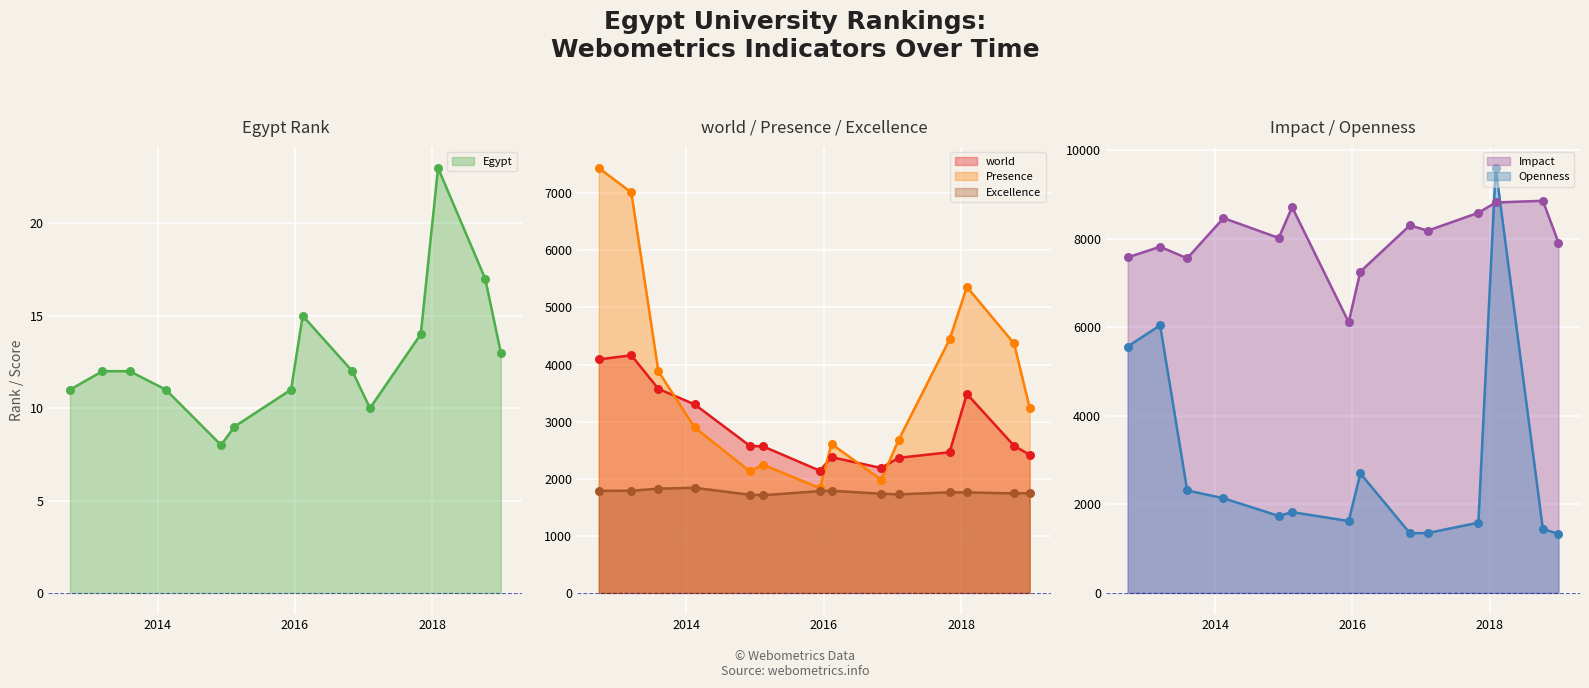

Which series contains the lowest Y value?

Egypt